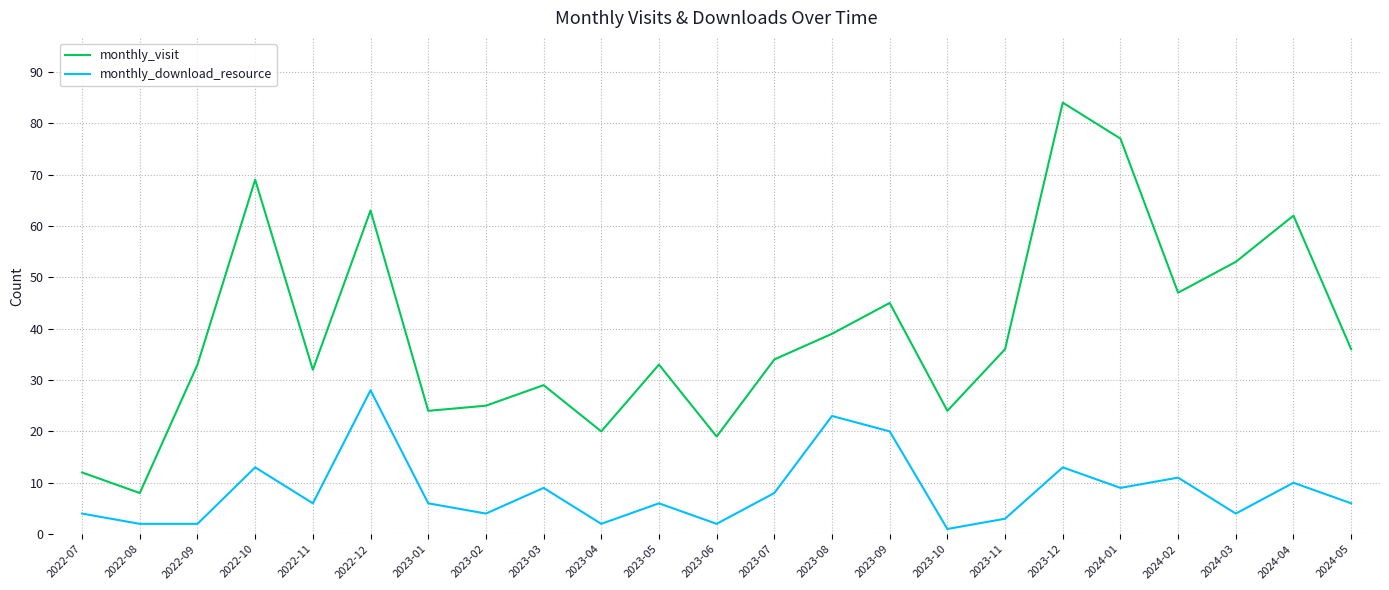

At which category does monthly_visit reach its first local peak?

2022-10